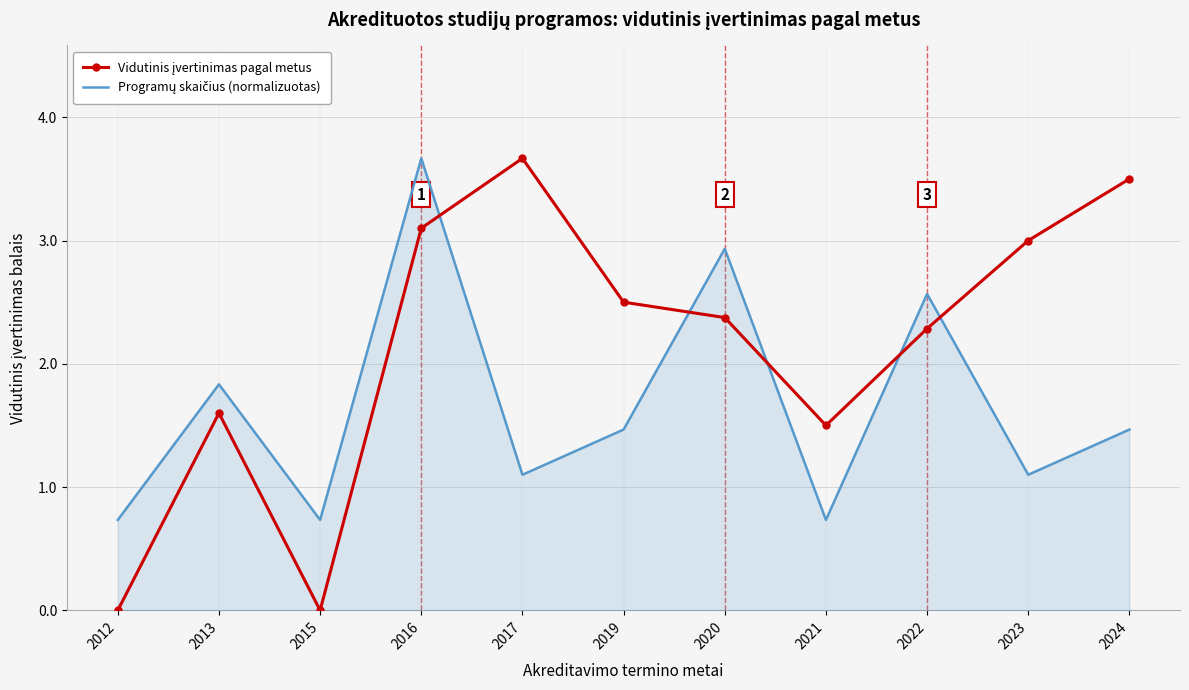

What is the maximum value shown in the chart?

3.7